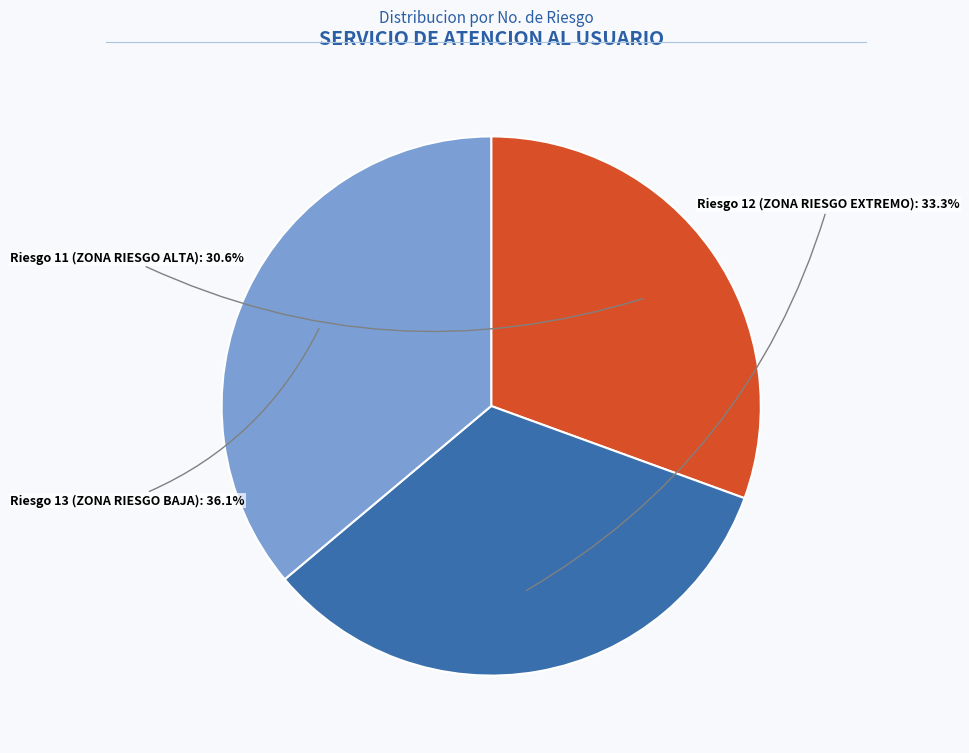

What is the smallest slice in the pie chart?

Riesgo 11 (ZONA RIESGO ALTA)